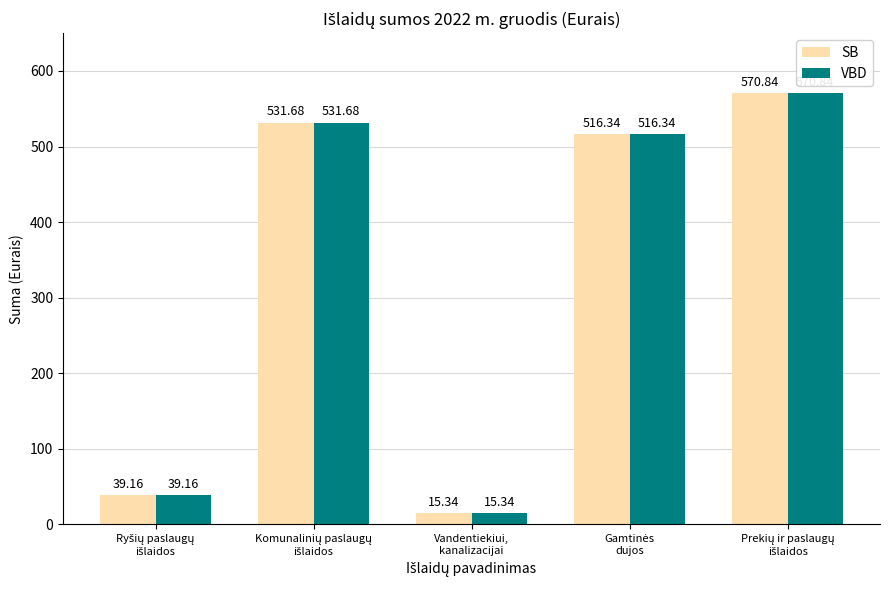

Reading right to left, what are all the values shown in this chart?

SB: 570.8	516.3	15.3	531.7	39.2
VBD: 570.8	516.3	15.3	531.7	39.2